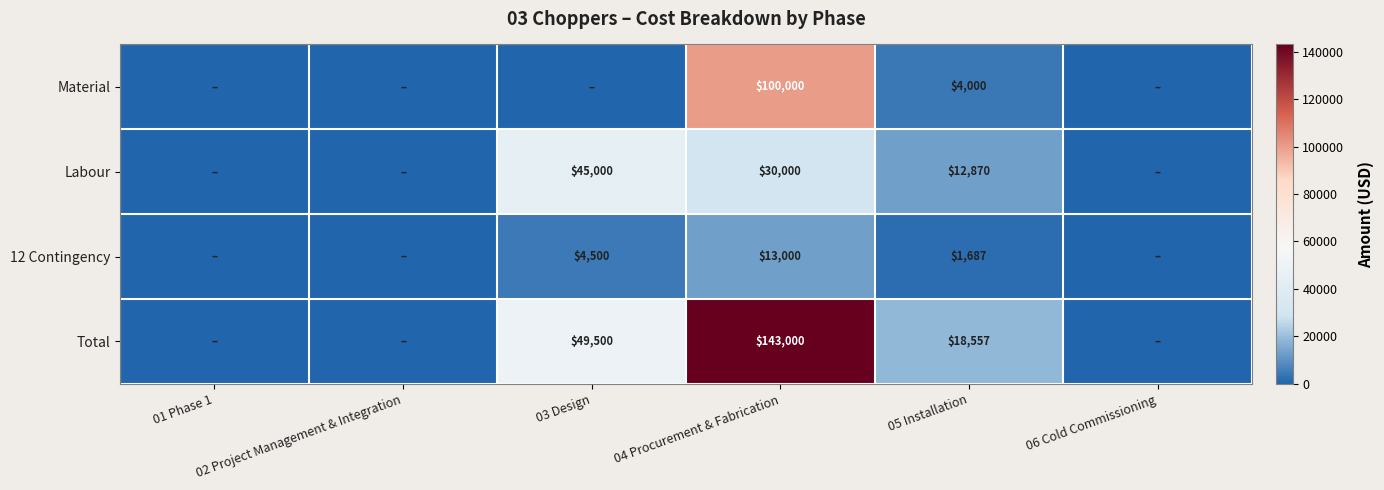

How many Labour values are between 0 and 30000?

5